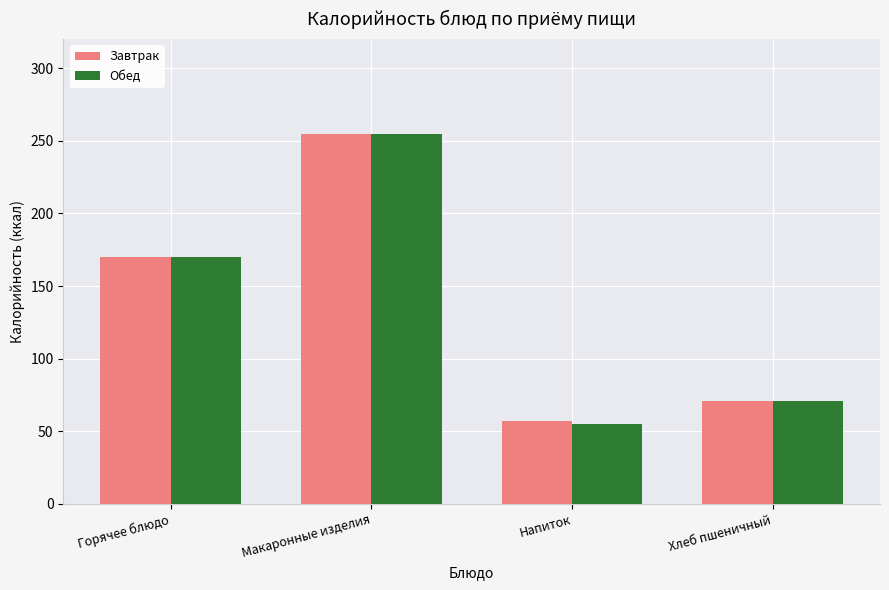

Where is Обед nearest to the value 155?

Горячее блюдо